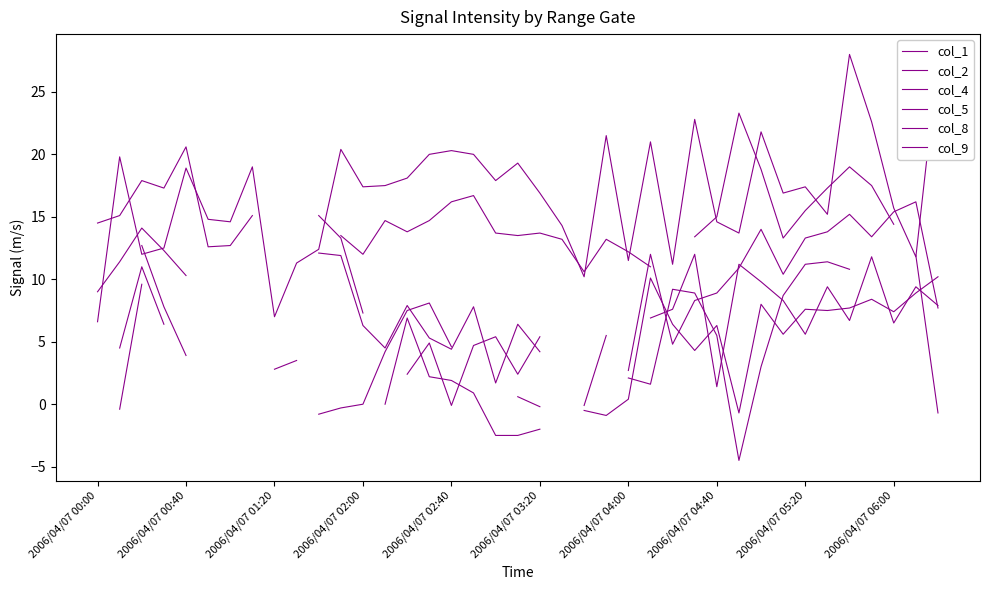

What is the spread (max minus min) of values at 2006/04/07 02:00?

17.4